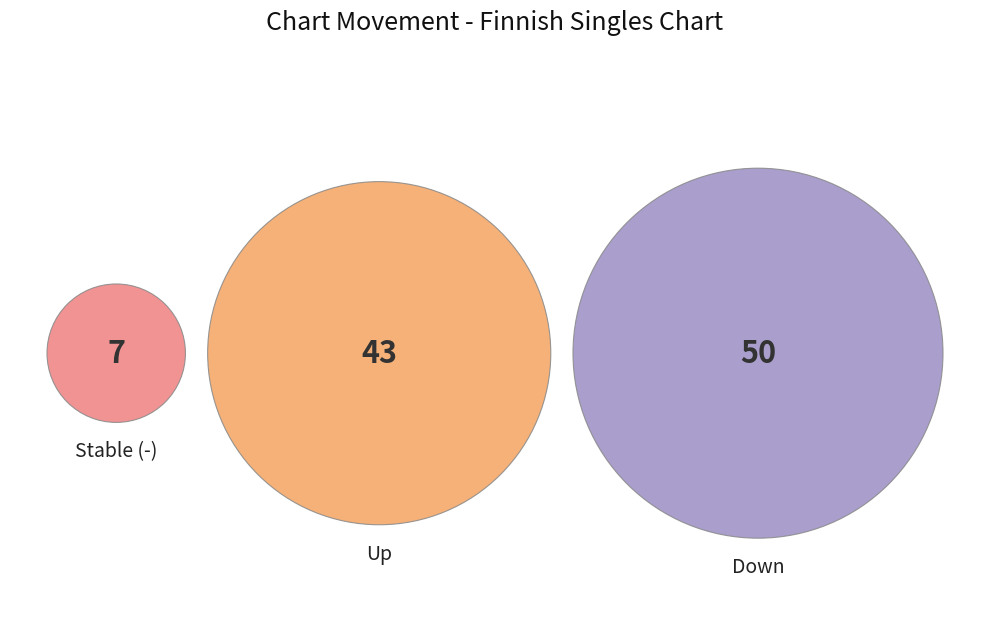

Is there a majority slice in this chart?

No